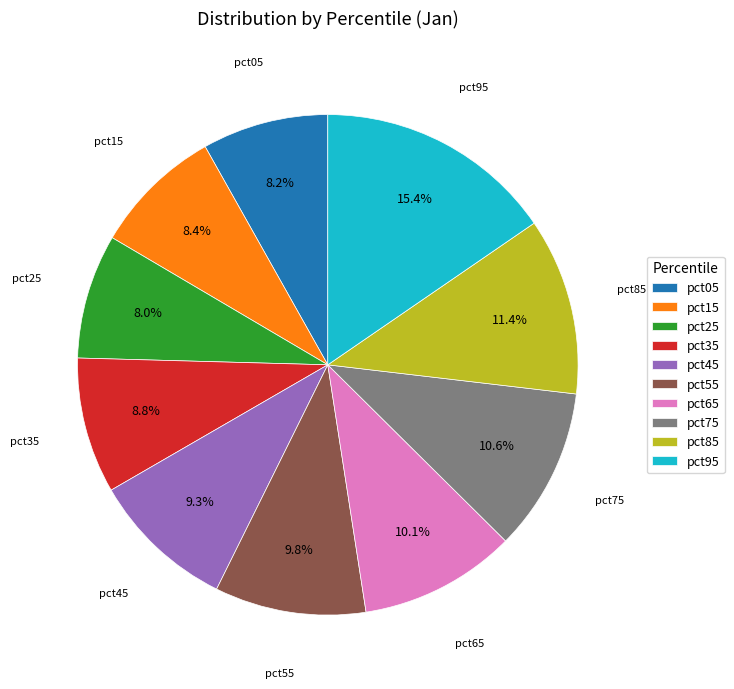

What is the largest slice in the pie chart?

pct95